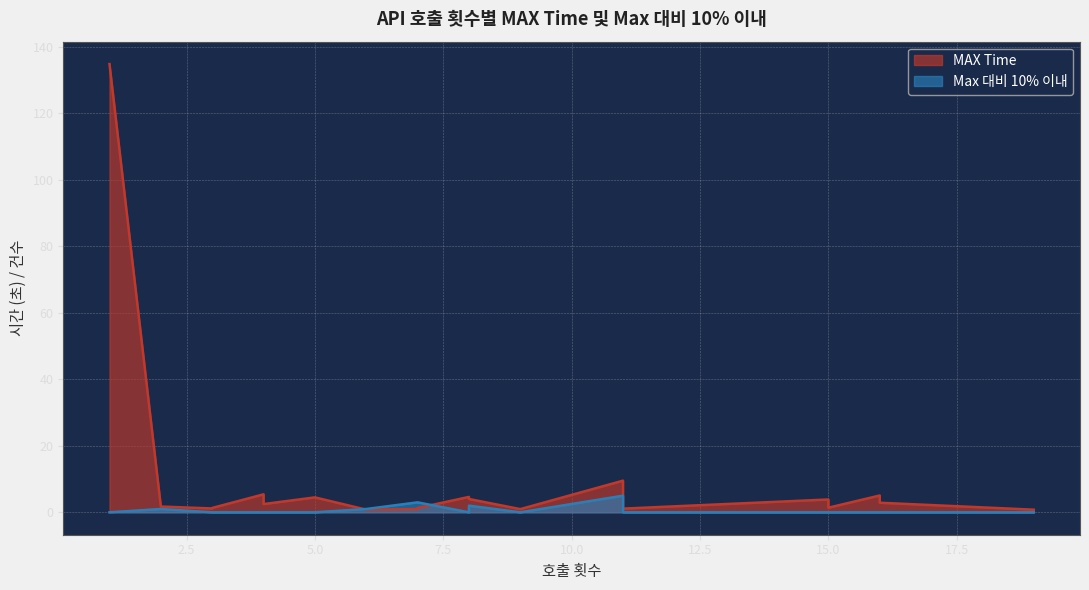

What is the total value across all series at 6?

1.8